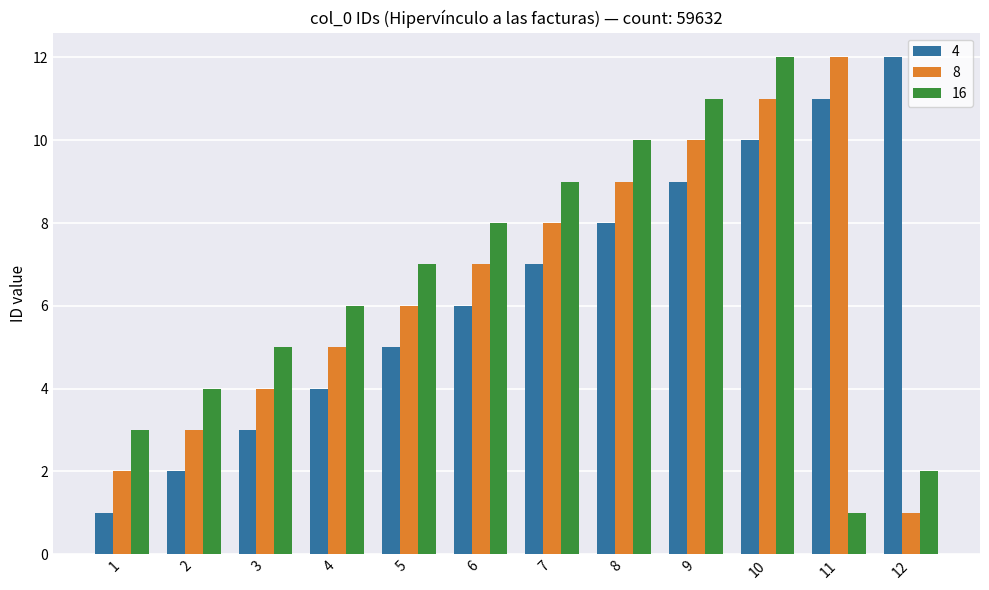

True or false: 4 has a value of 1 at 3.

False